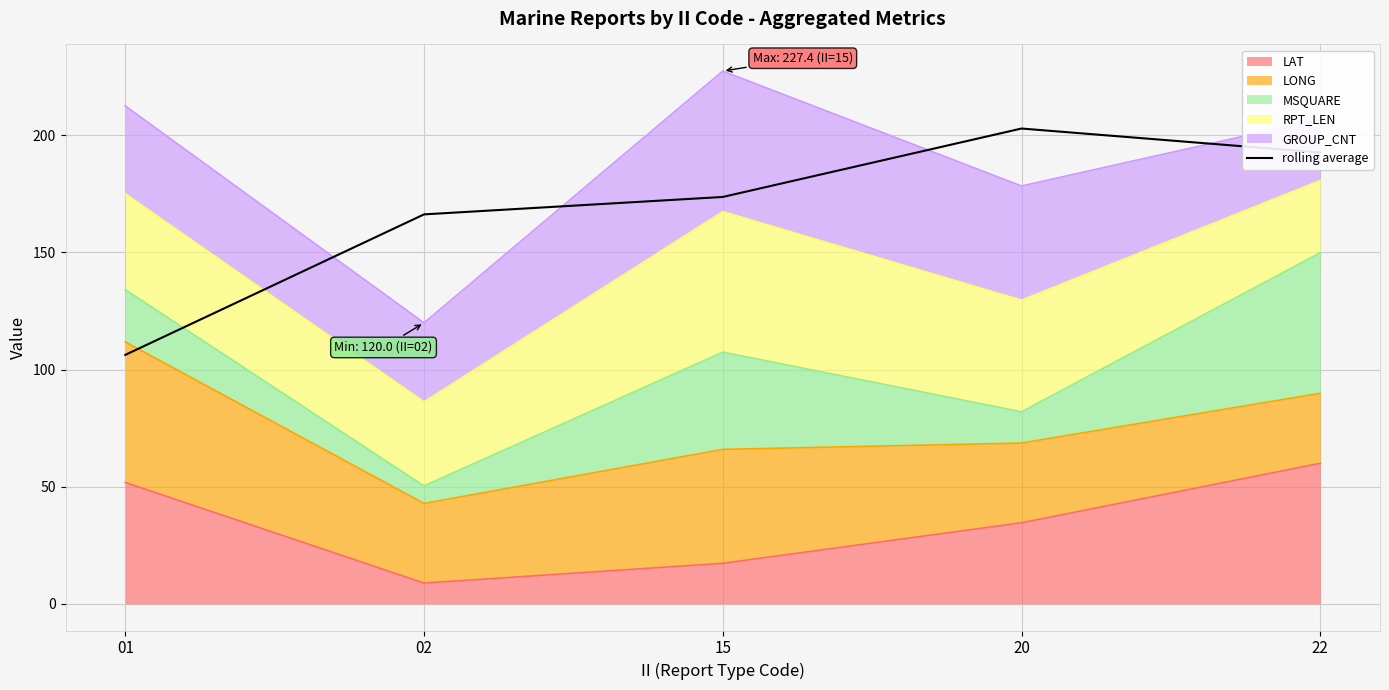

How many lines are shown in the chart?

1